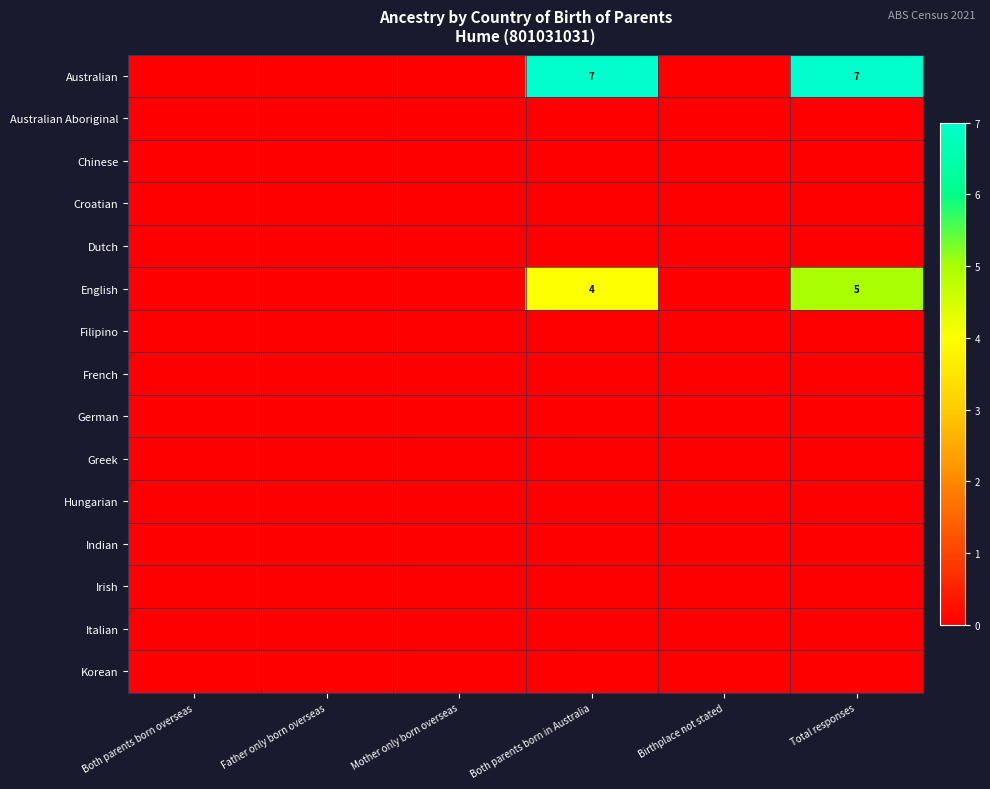

What is the spread (max minus min) of values at Total responses?

7